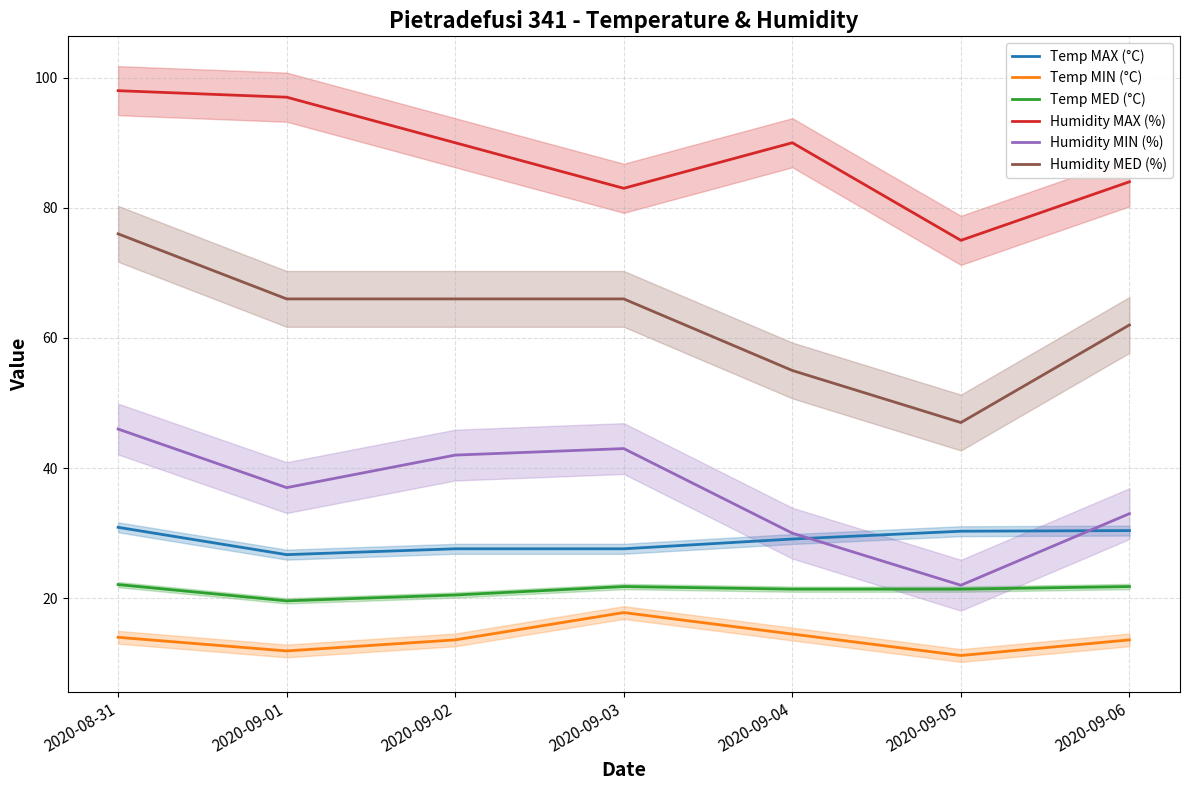

Between 2020-09-02 and 2020-09-06, which series saw the biggest shift?

Humidity MIN (%)